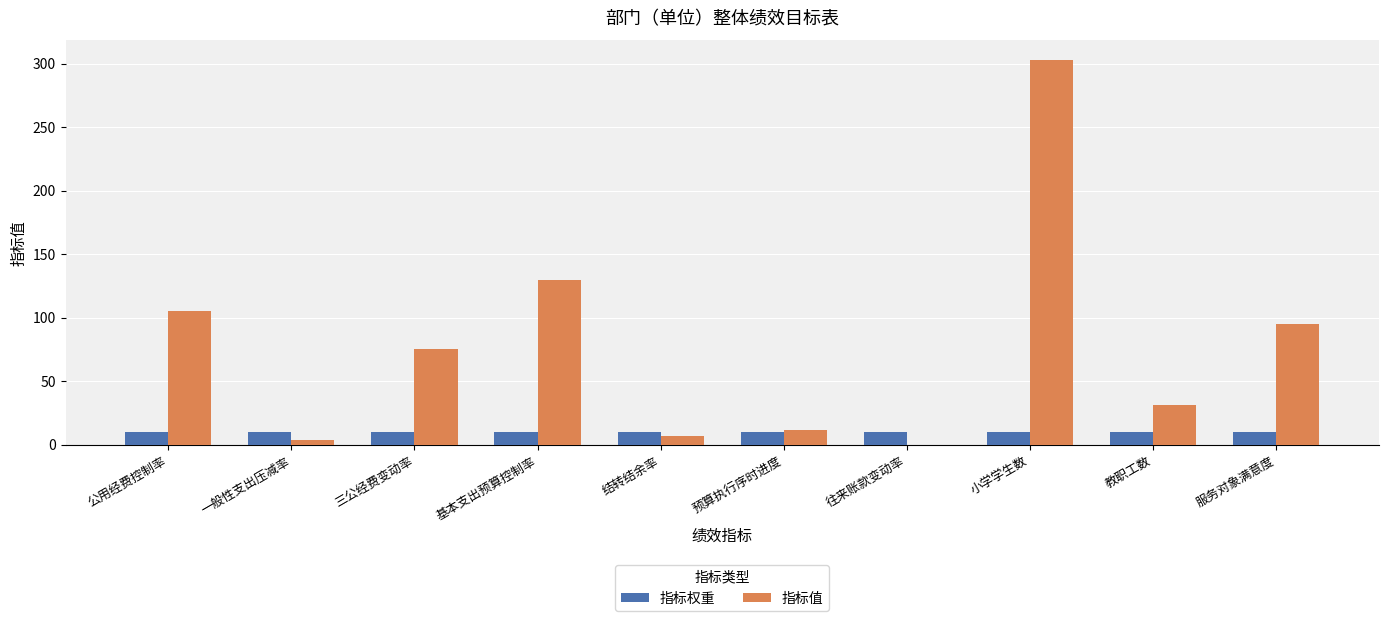

Which category has the highest value in the 指标值 series?

小学学生数